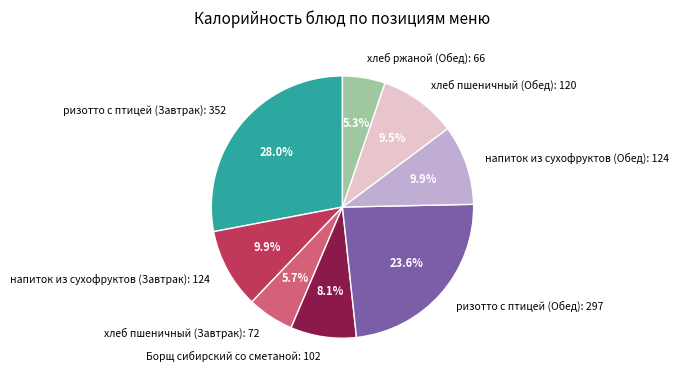

To the nearest percent, what portion does Борщ сибирский со сметаной represent?

8%